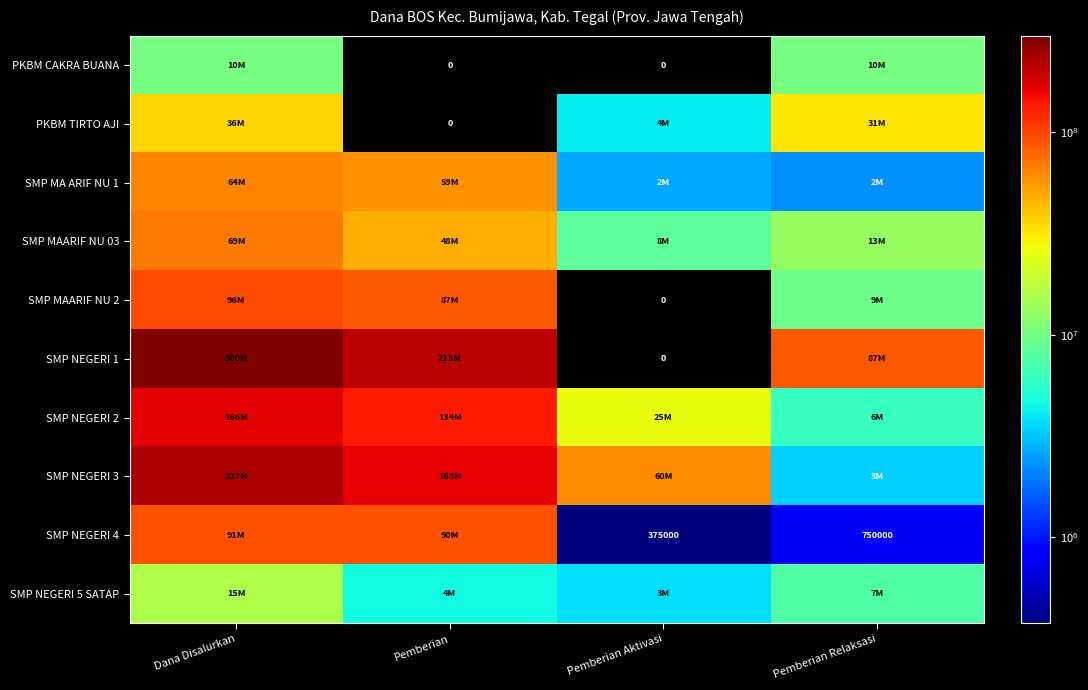

What is the total value across all series at Pemberian Relaksasi?

171375000